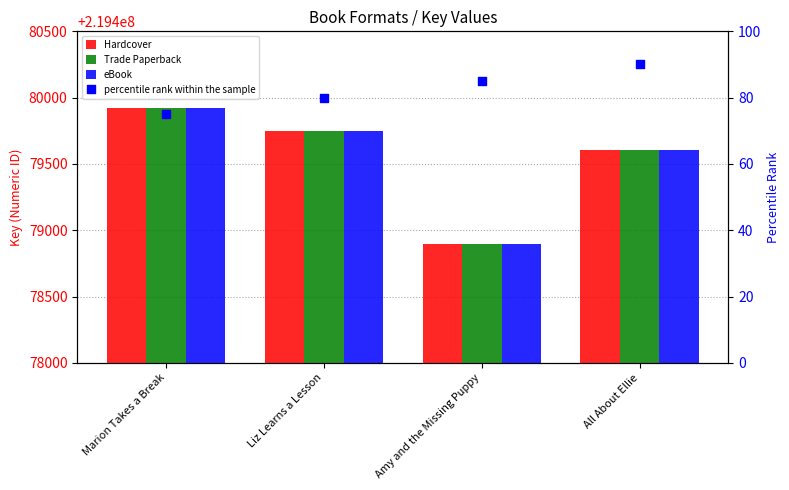

Which series contains the lowest Y value?

percentile rank within the sample